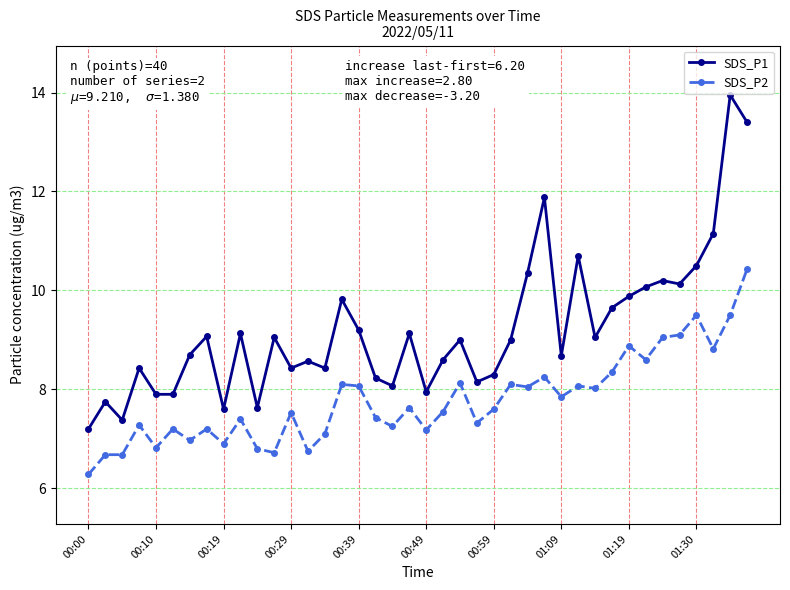

How many series are shown in this chart?

2